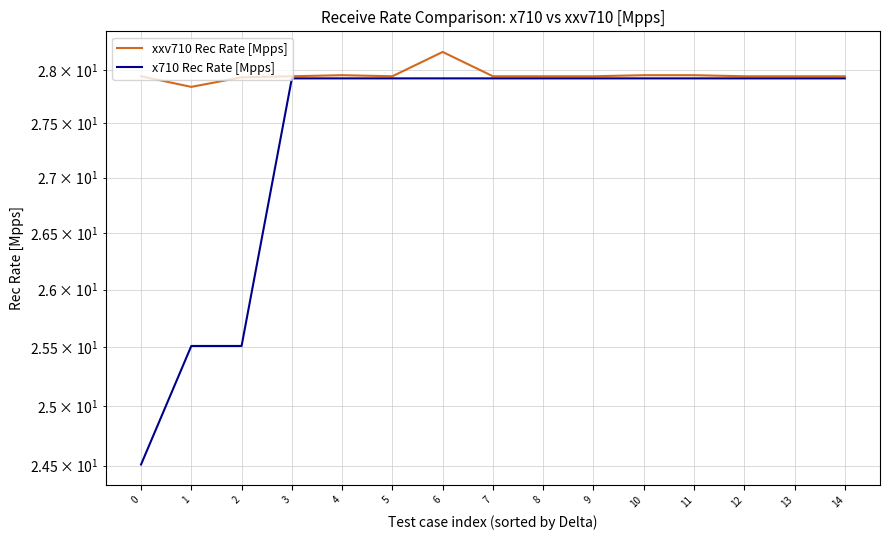

What is the minimum value shown in the chart?

24.5